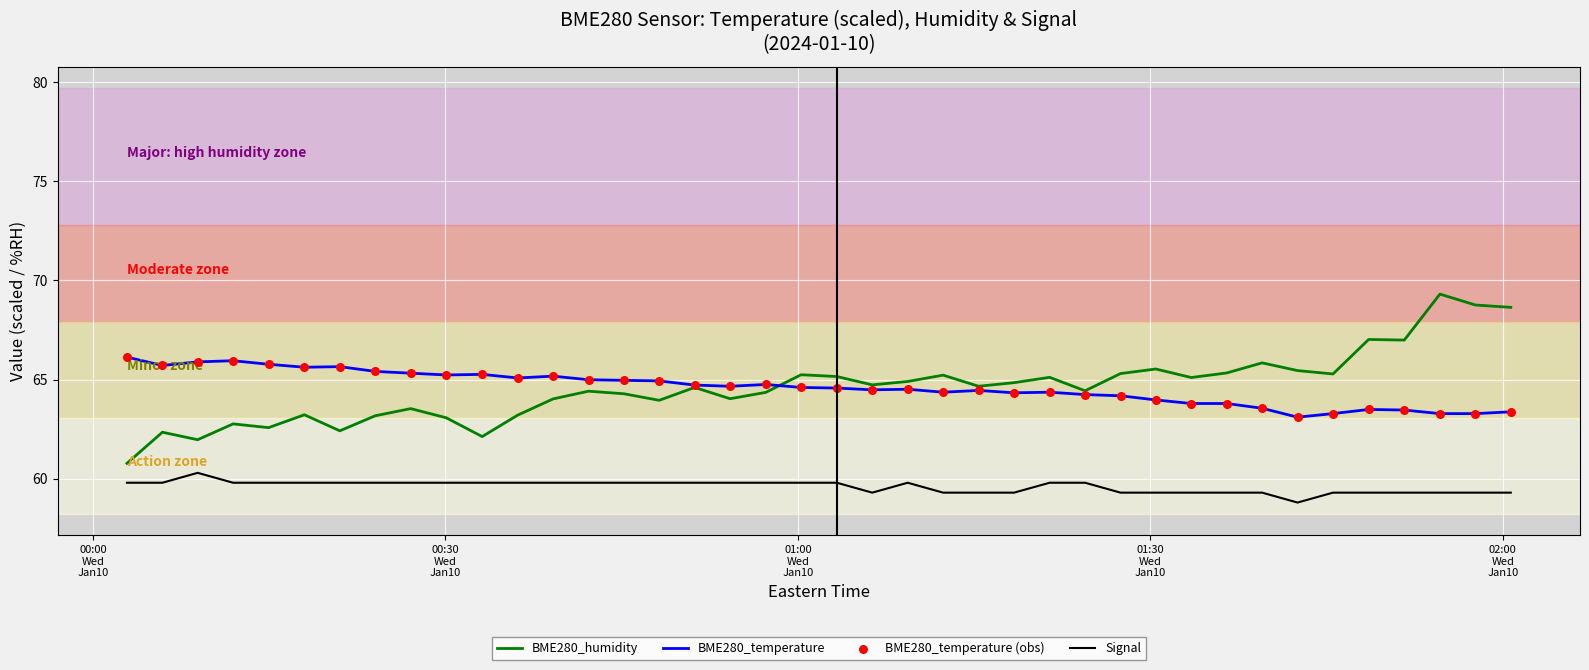

True or false: BME280_humidity and Signal cross at least once.

False